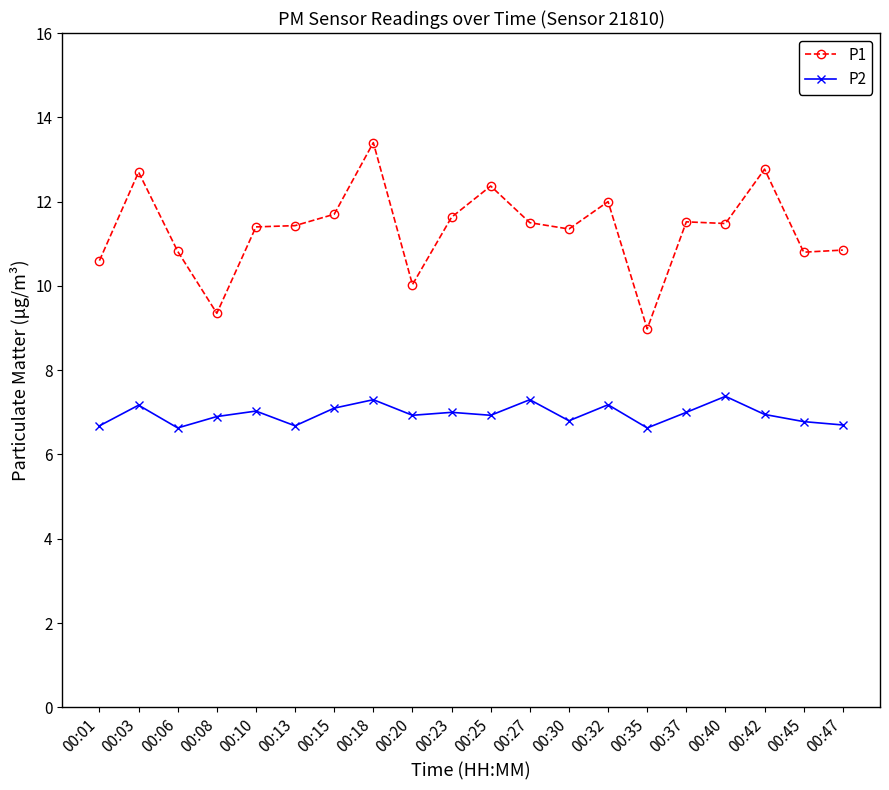

At how many categories does at least one series exceed 8?

20